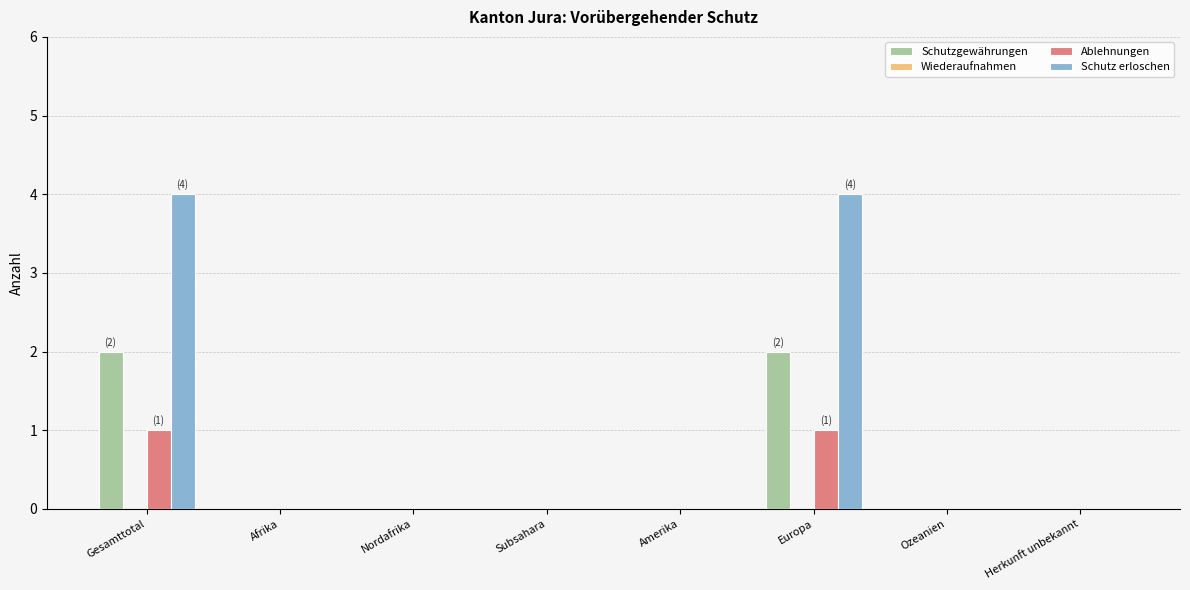

Is it true that Schutz erloschen equals 0 at Amerika?

True